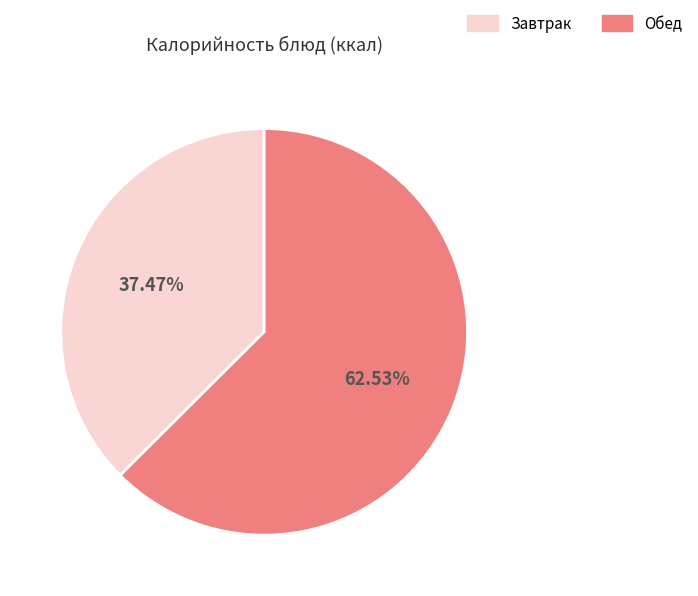

Which slice is the largest?

Обед